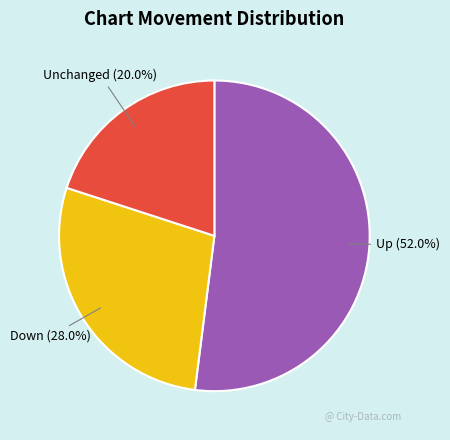

Does any single category account for the majority?

Yes